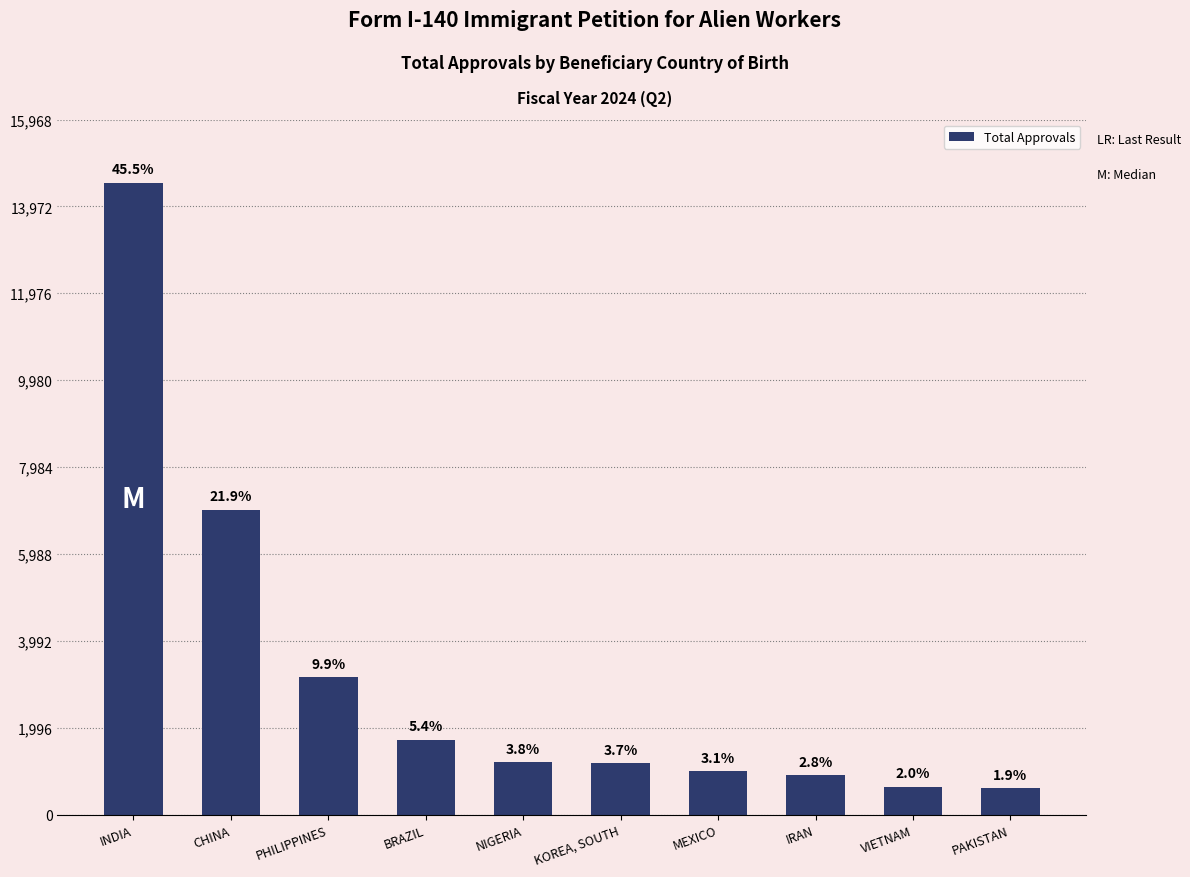

Does the chart contain any negative values?

No